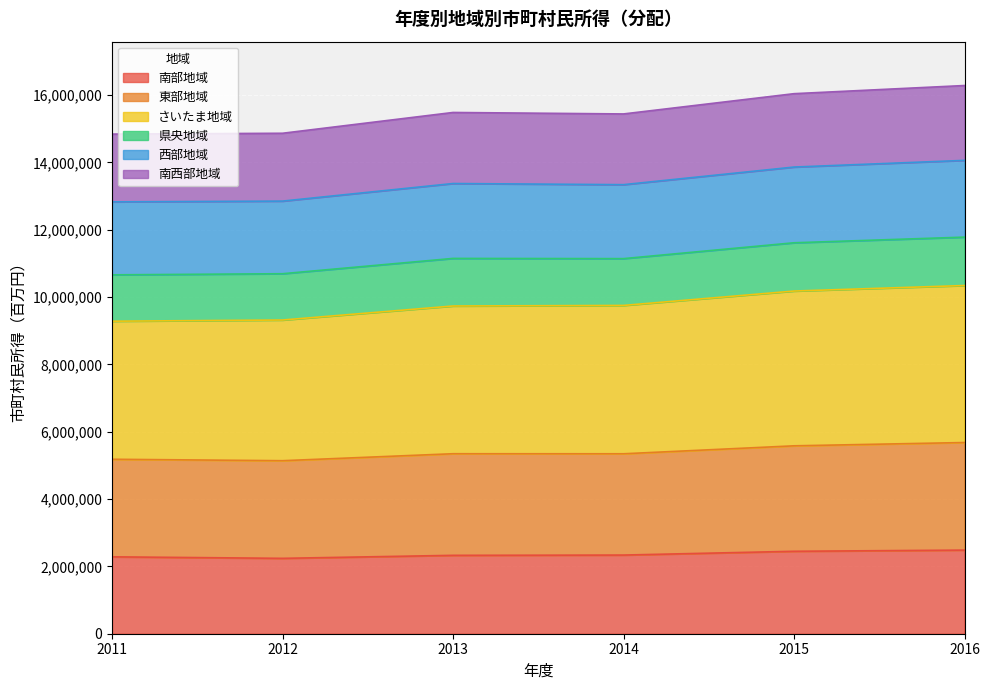

What is the total value across all series at 2012?

14865317